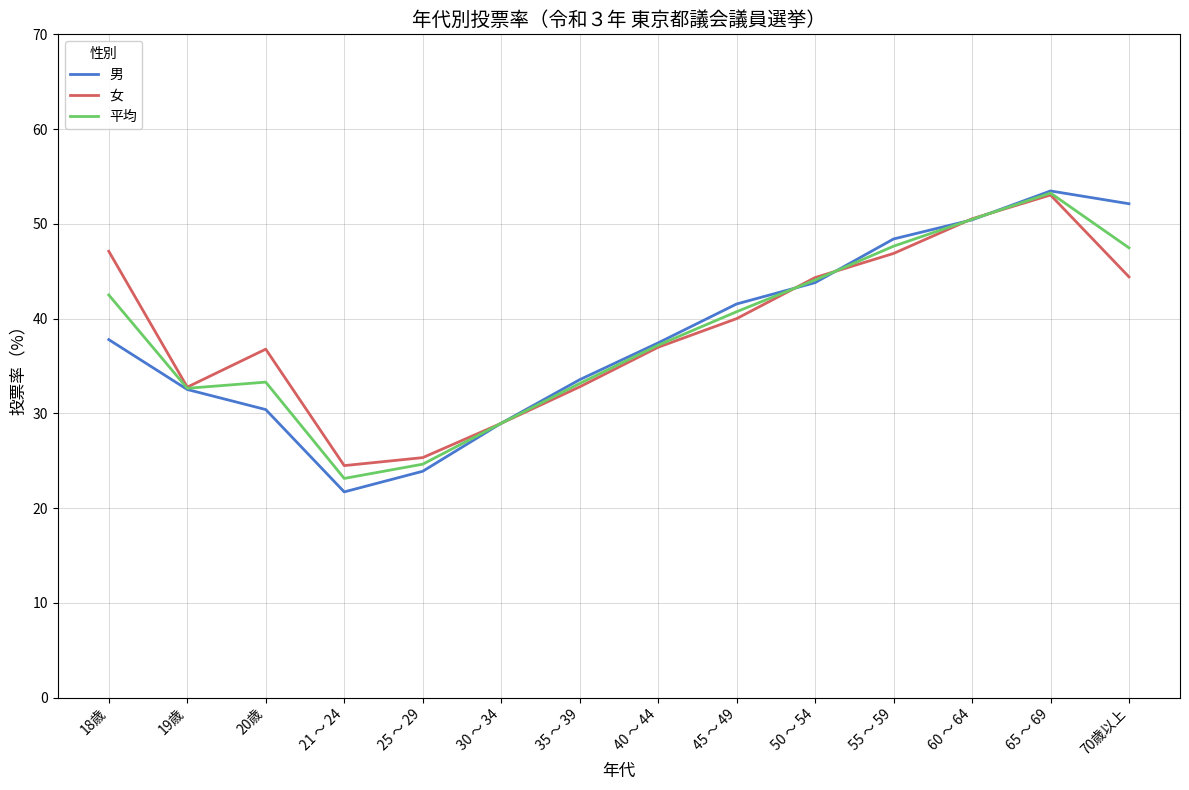

At 70歳以上, list the series in order from largest to smallest.

男, 平均, 女